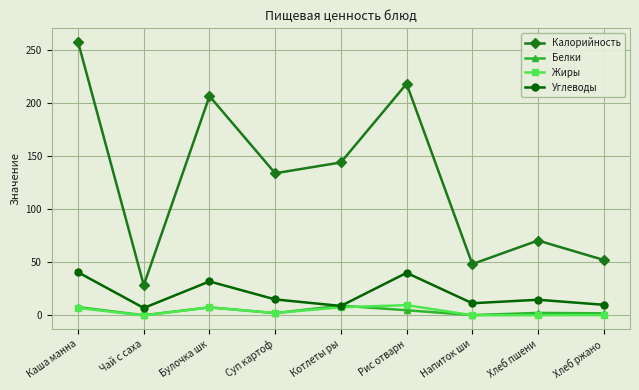

How many interior local valleys does the Белки series have?

3